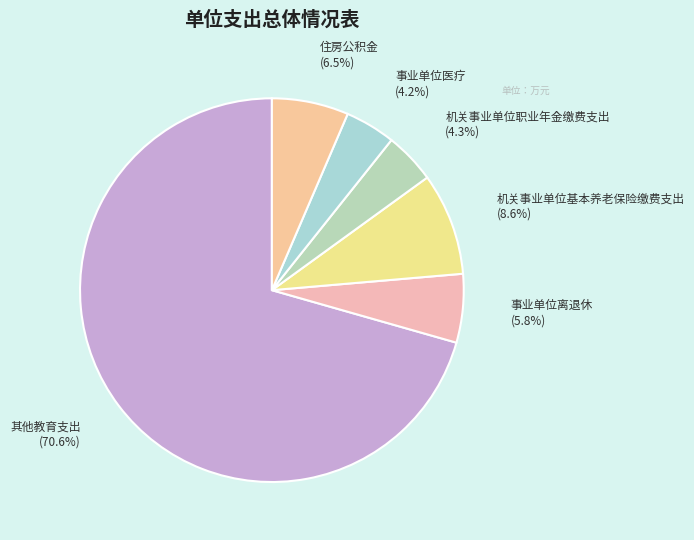

True or false: 机关事业单位职业年金缴费支出 accounts for 4% of the total.

True